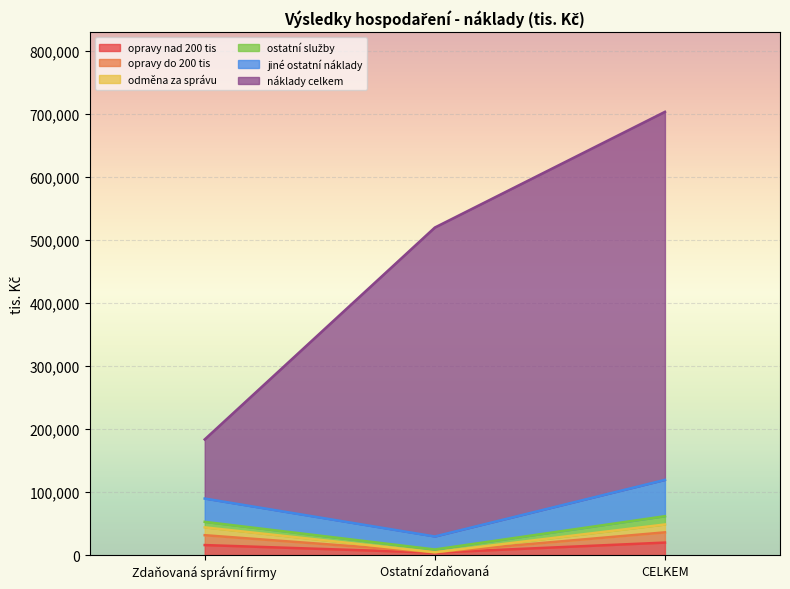

What is the difference between the second highest and minimum values in the náklady celkem series?

336149